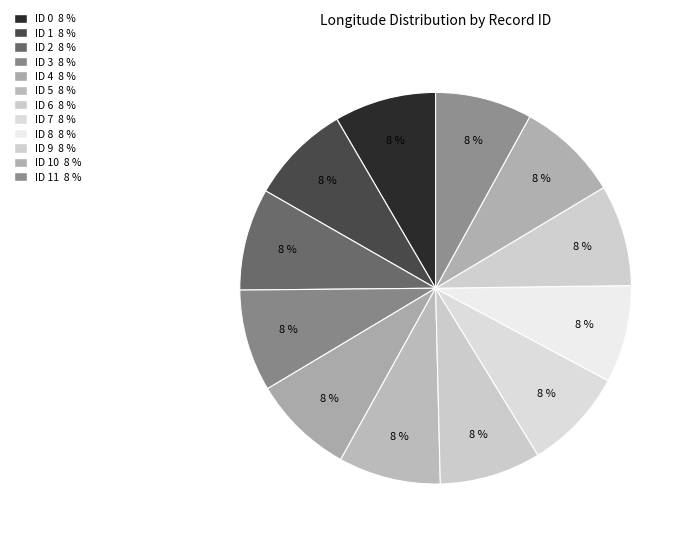

How many segments does this pie chart have?

12